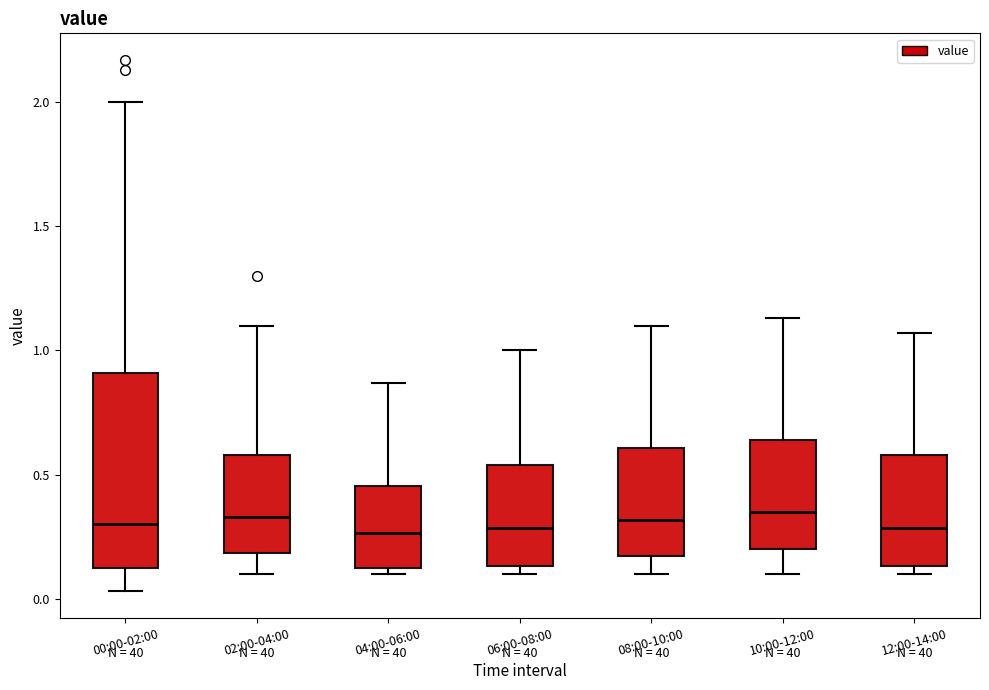

Reading left to right, transcribe this box plot: for each box, give where its median line is, the range the box spans, and where its two whiskers end, as read against the y-axis. The values are not printed on the chart, so give them approximately, as read against the axis.

00:00-02:00: median 0.30, box 0.10 to 0.90, whiskers 0.05 to 2.00
02:00-04:00: median 0.35, box 0.20 to 0.60, whiskers 0.10 to 1.10
04:00-06:00: median 0.25, box 0.10 to 0.45, whiskers 0.10 (just below the box's lower edge) to 0.85
06:00-08:00: median 0.30, box 0.15 to 0.55, whiskers 0.10 to 1.00
08:00-10:00: median 0.30, box 0.15 to 0.60, whiskers 0.10 to 1.10
10:00-12:00: median 0.35, box 0.20 to 0.65, whiskers 0.10 to 1.15
12:00-14:00: median 0.30, box 0.15 to 0.60, whiskers 0.10 to 1.05